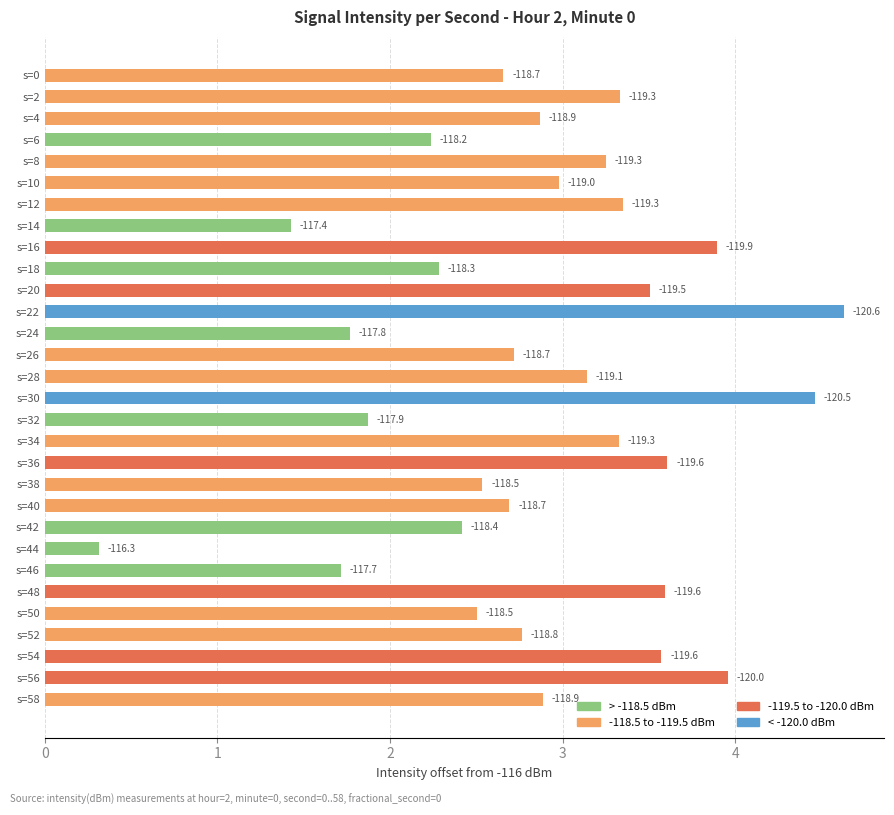

How many bars are there in total?

30